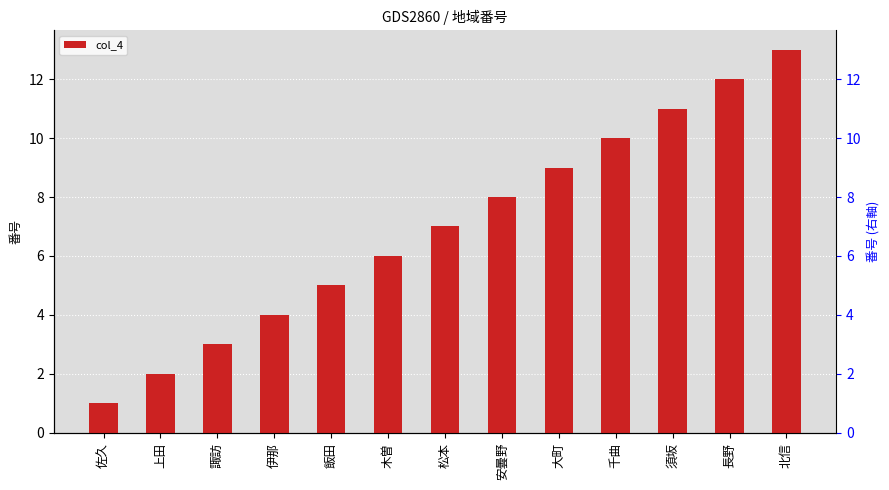

Does the chart contain any negative values?

No